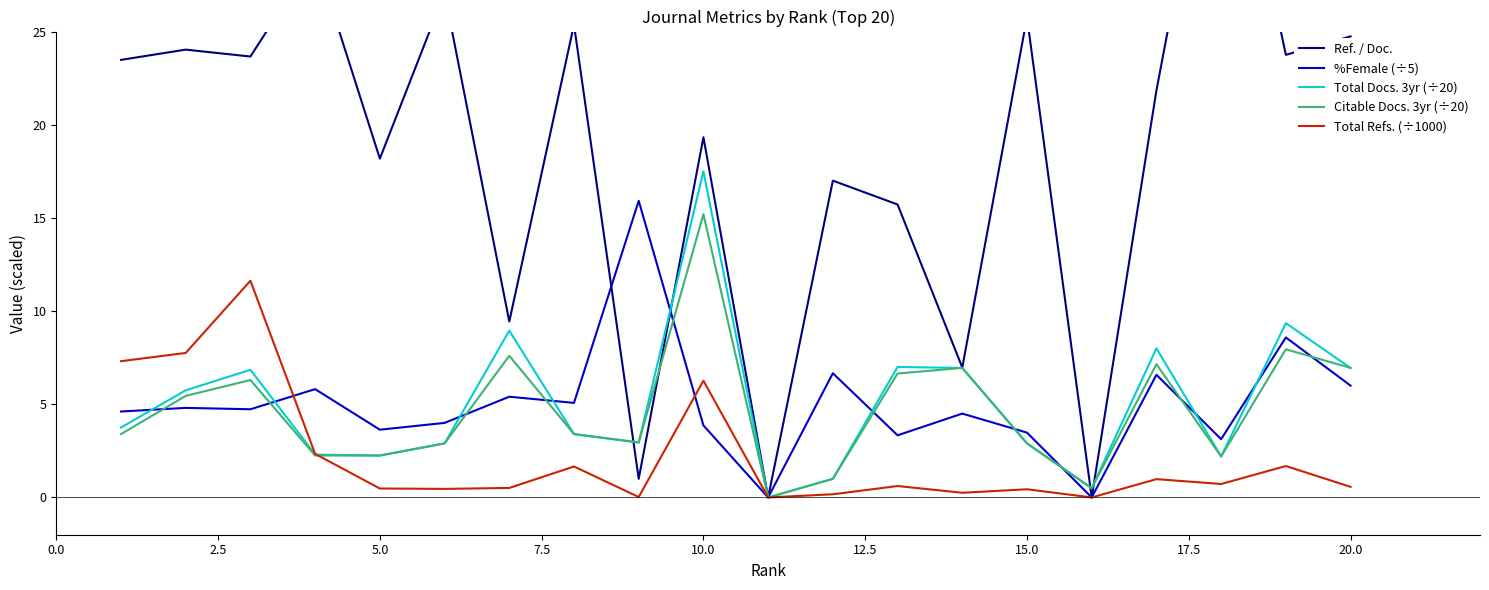

What is the highest value of the %Female (÷5) series?

15.9